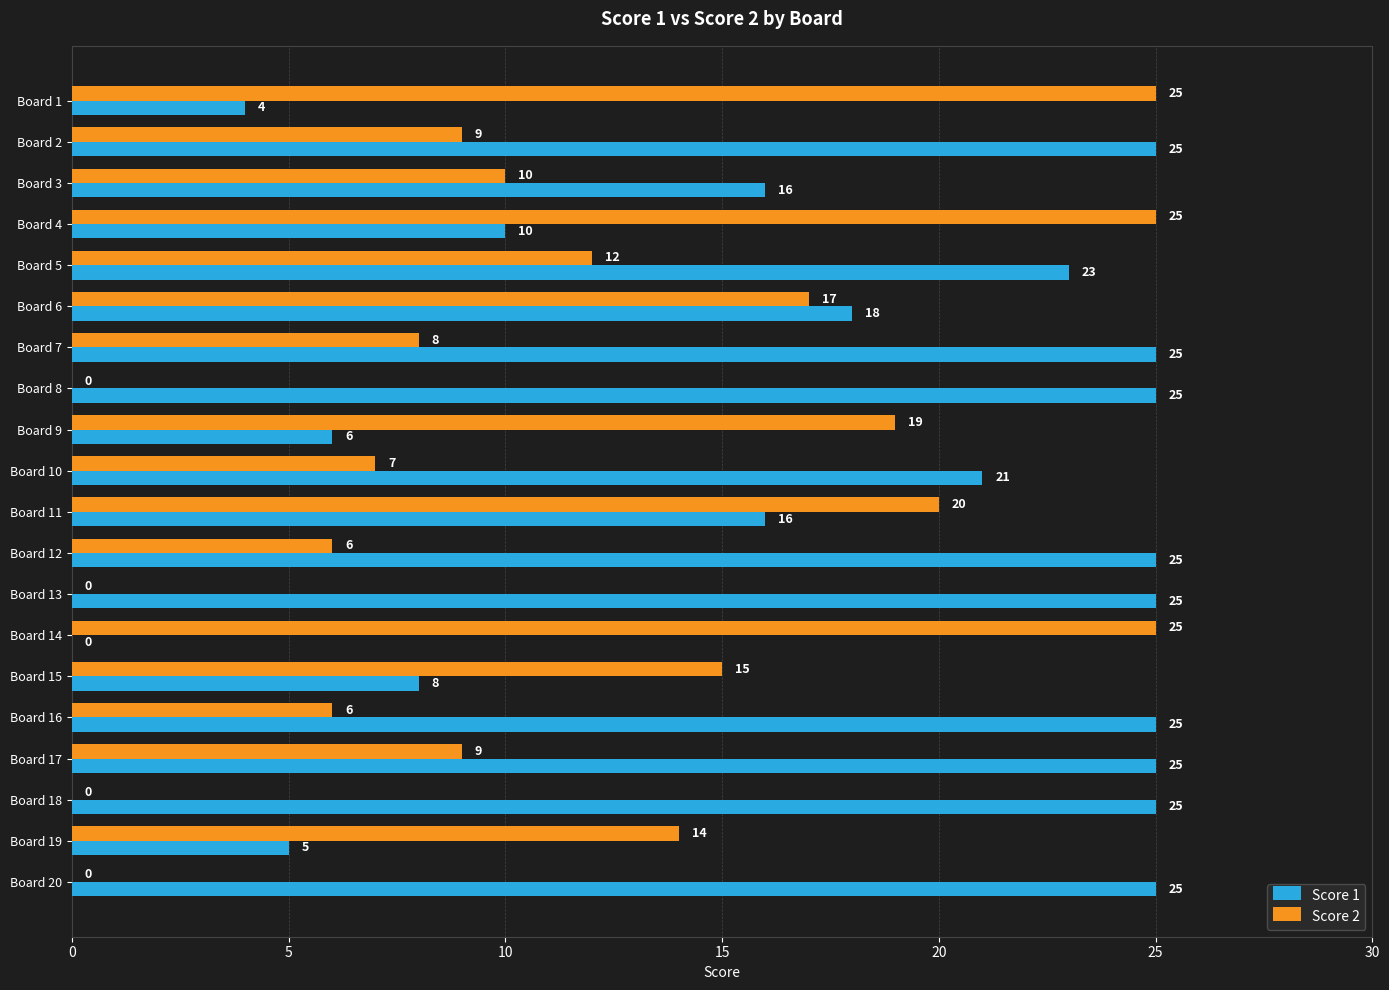

What is the sum of the Score 1 values at Board 19 and Board 6?

23